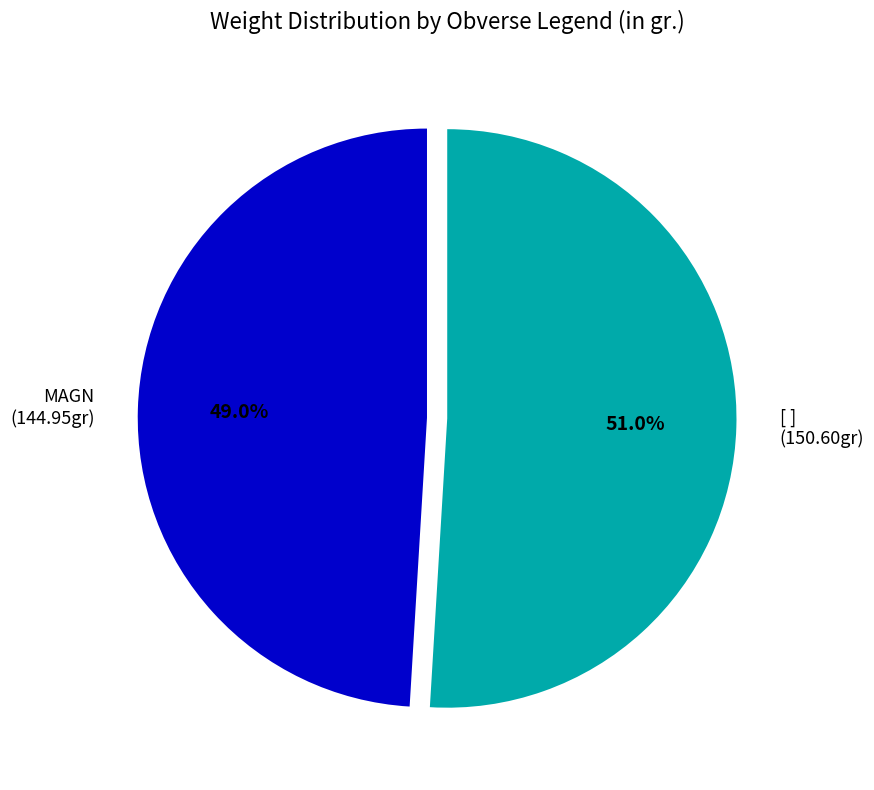

Which slice represents more than half of the pie?

[ ]